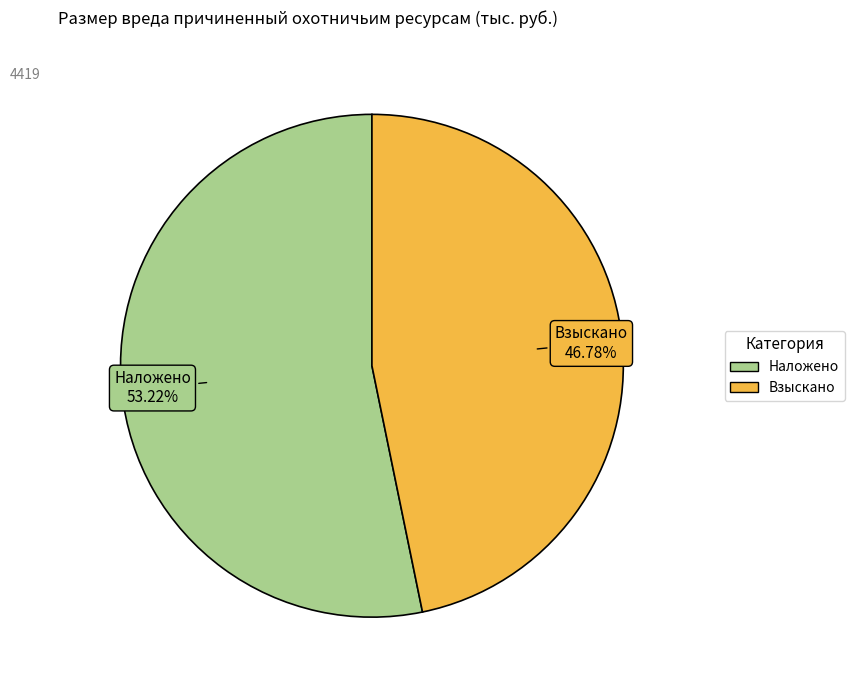

Is there a majority slice in this chart?

Yes